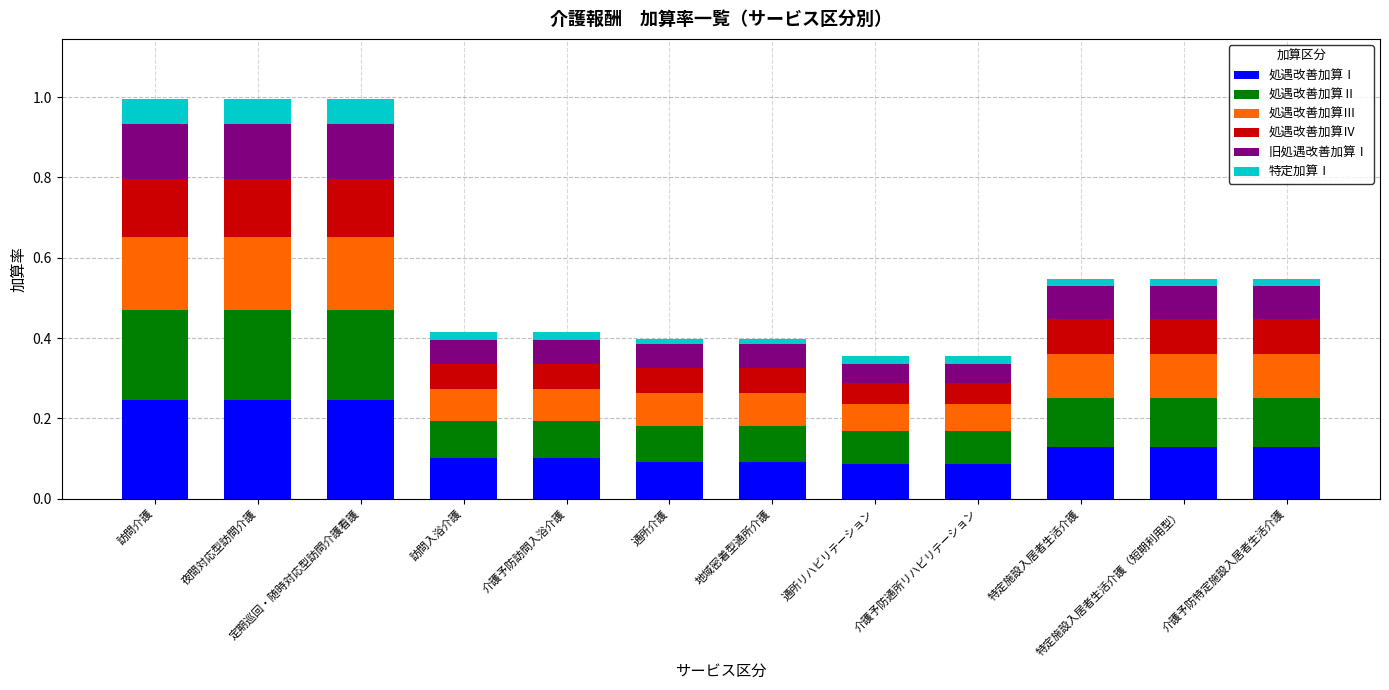

Are the bars grouped side by side (vs. stacked)?

No